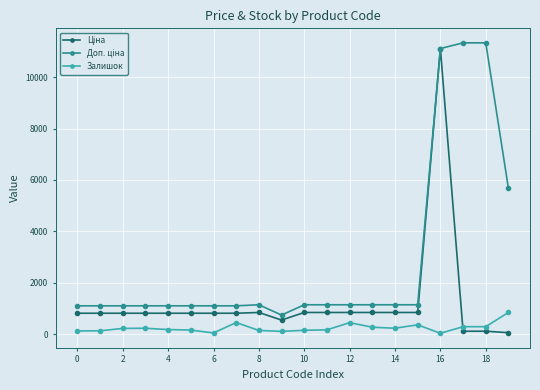

What is the maximum value for Залишок?

845.0